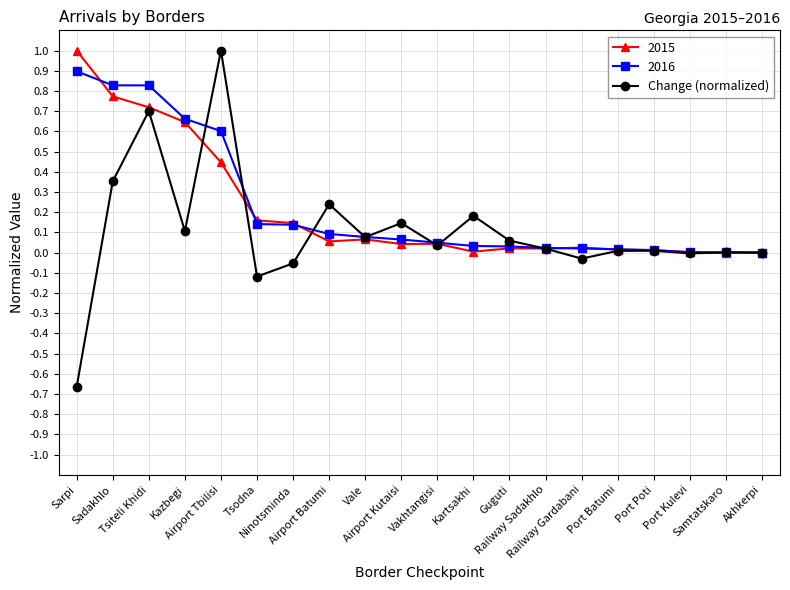

What is the highest value of the Change (normalized) series?

1.0